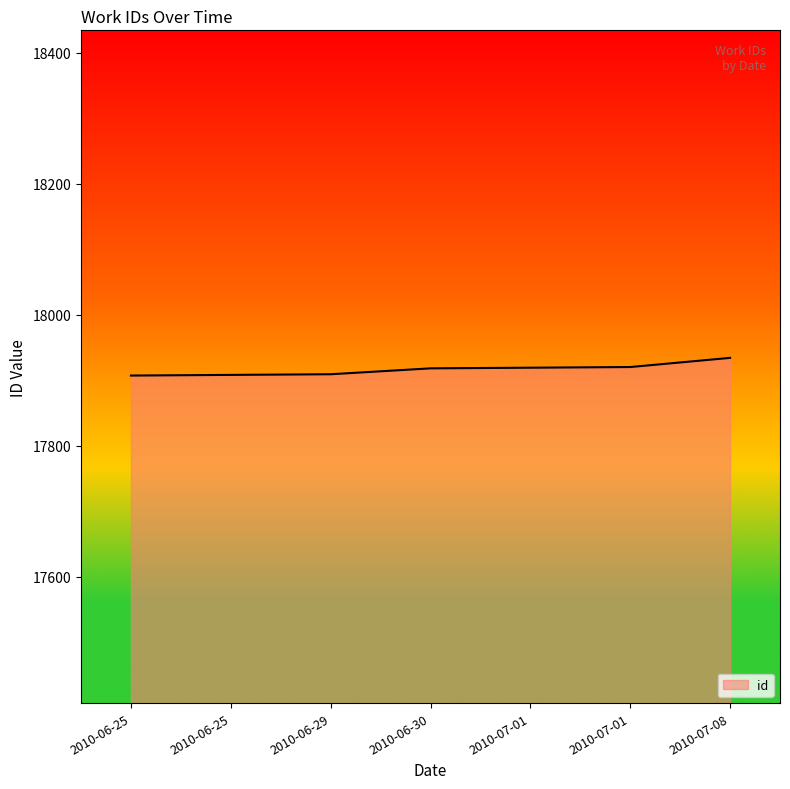

What is the change in value from 2010-06-30 to 2010-07-01?

+1